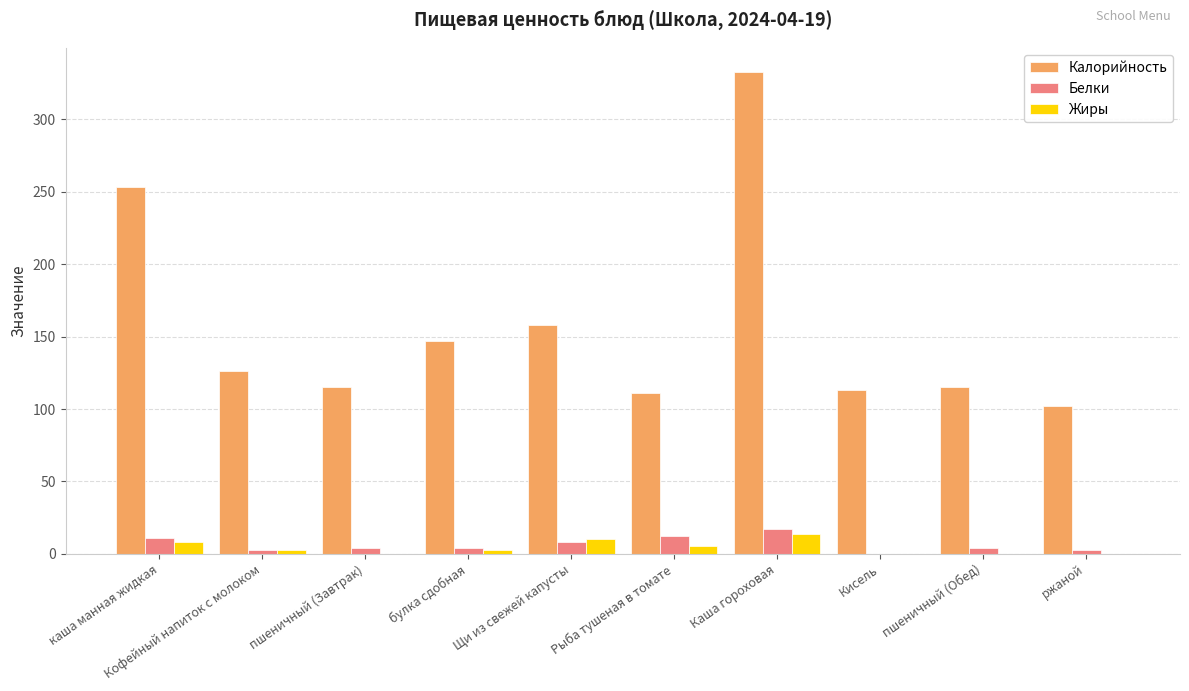

Is it true that Жиры equals 10.6 at Щи из свежей капусты?

True